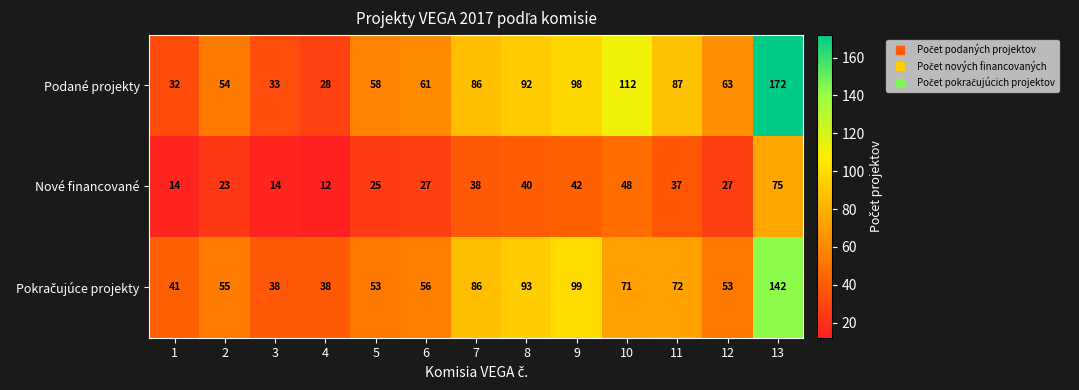

The Nové financované series shows 25 at 5. True or false?

True